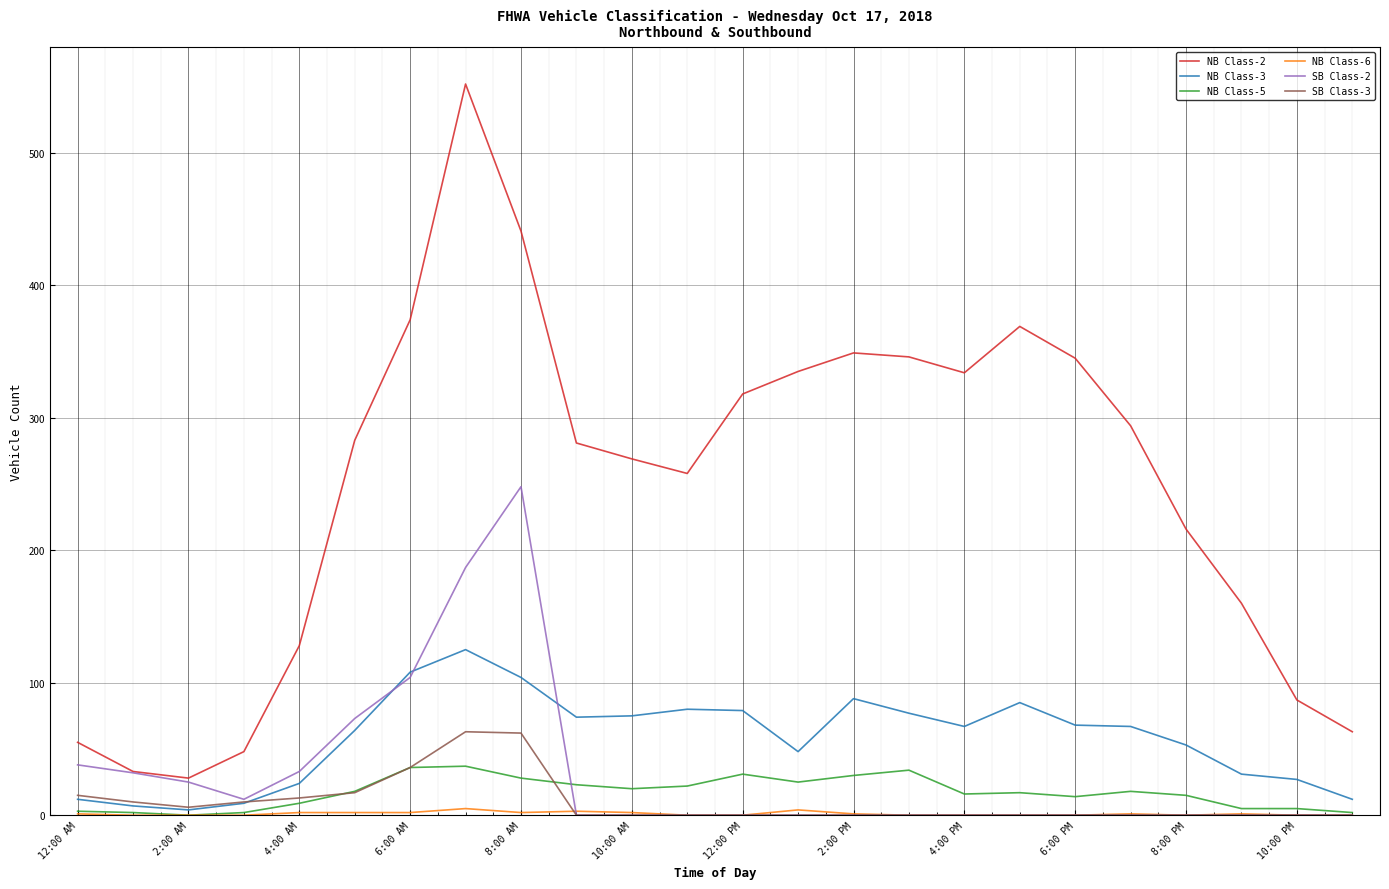

True or false: NB Class-5 and NB Class-2 intersect in this chart.

False